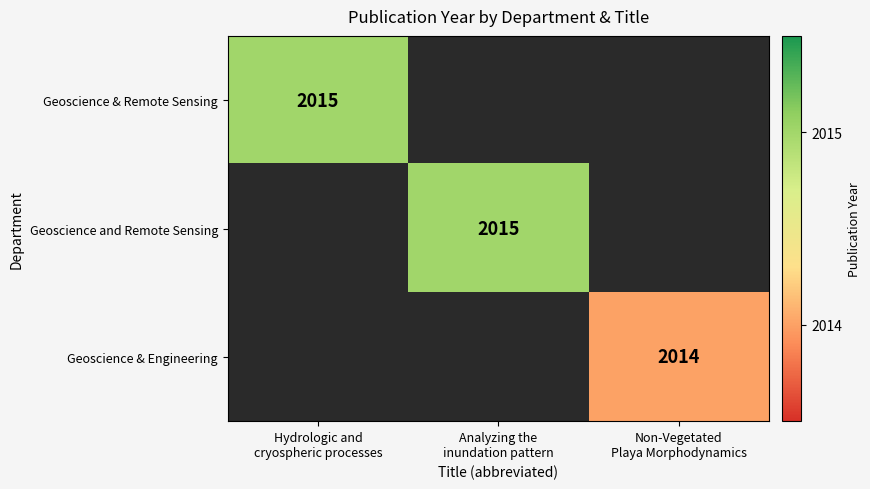

Which category has the lowest value across all series?

Non-Vegetated
Playa Morphodynamics